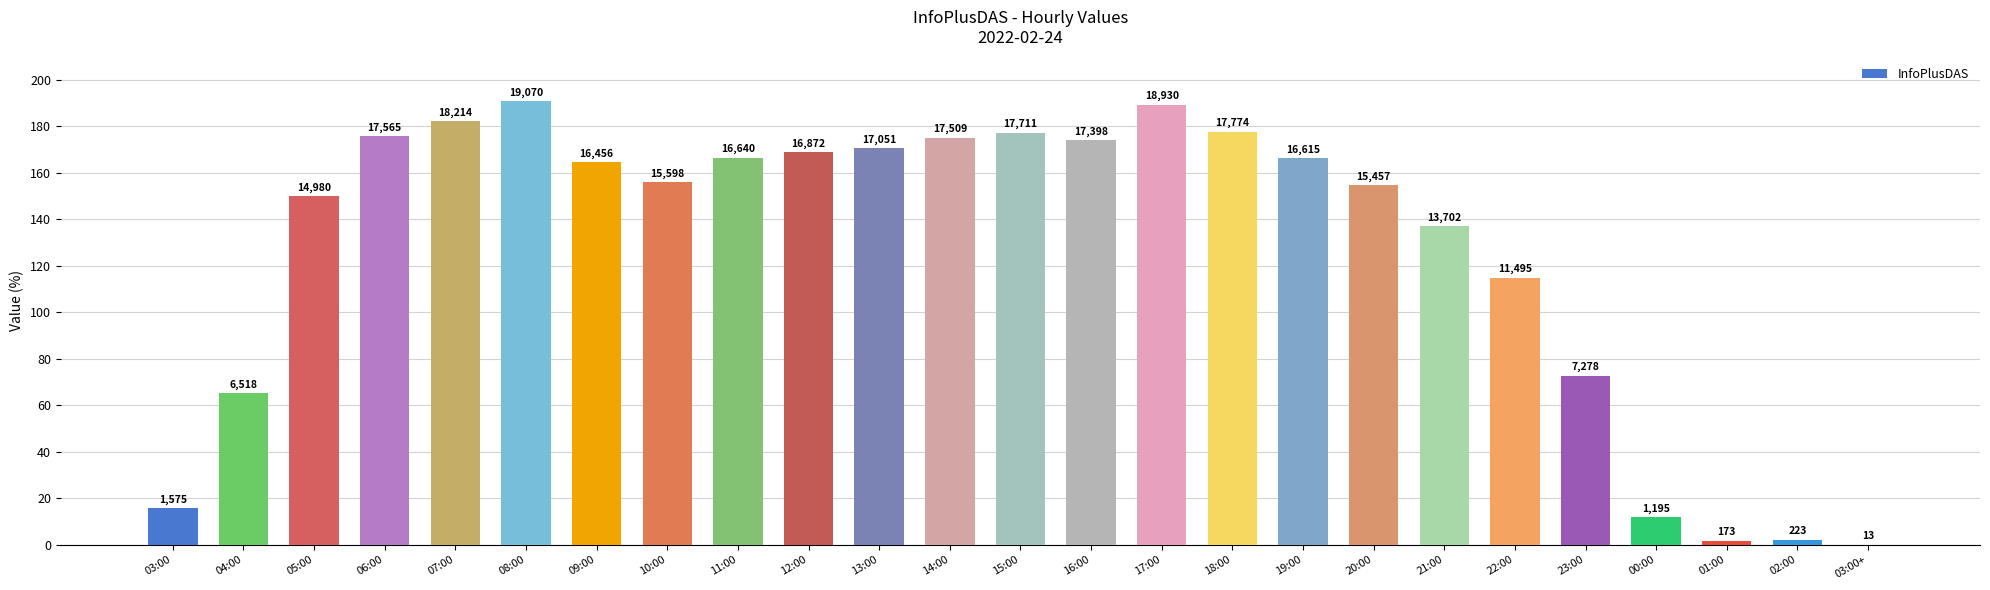

How many values exceed 16456?

12